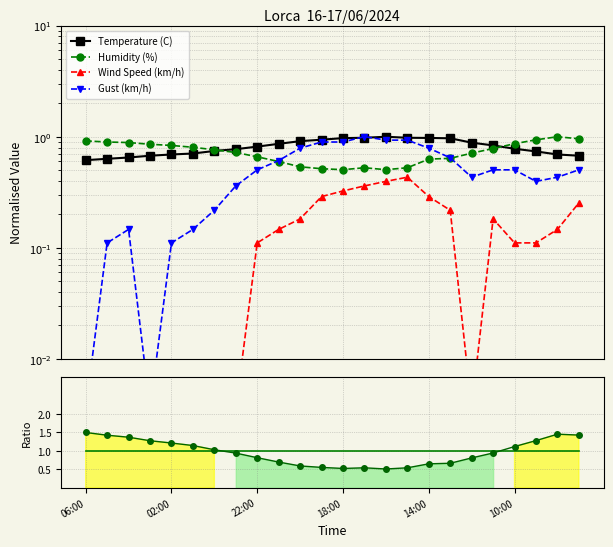

What is the difference between the maximum and minimum values in the Temperature (C) series?

0.4